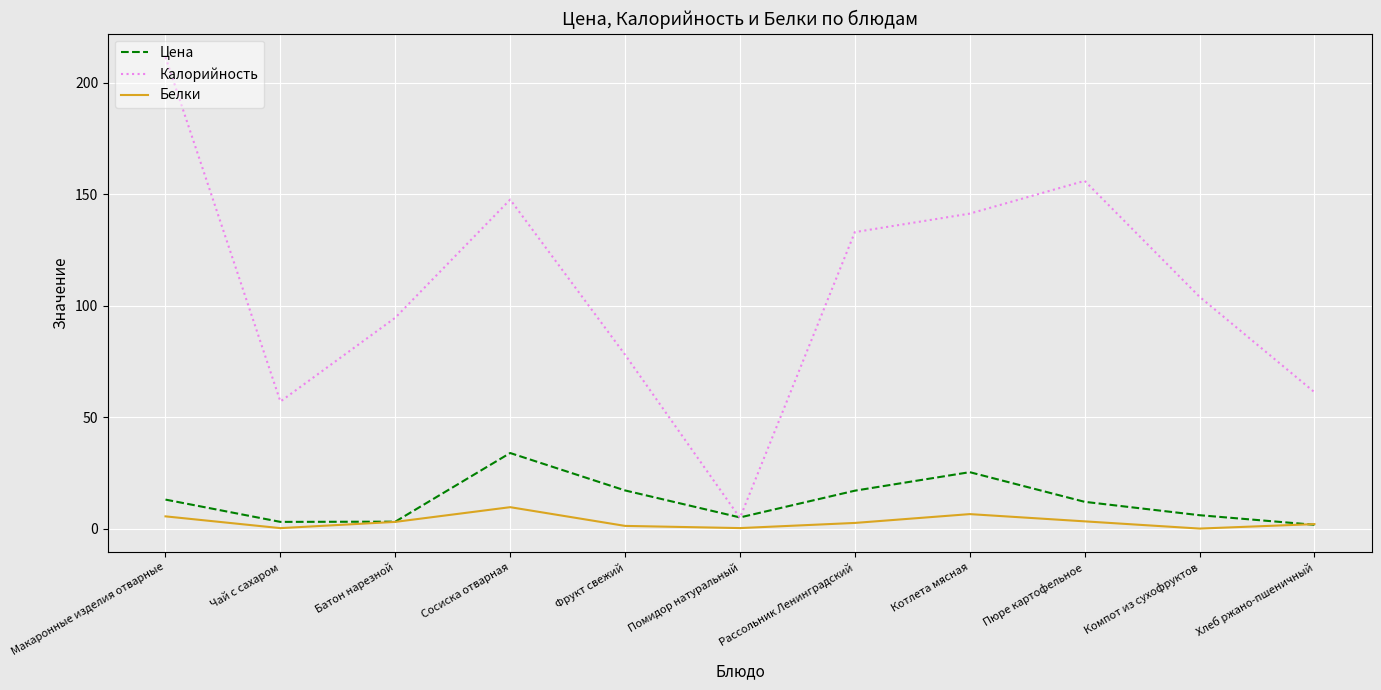

At which category does the chart reach its peak across all series?

Макаронные изделия отварные